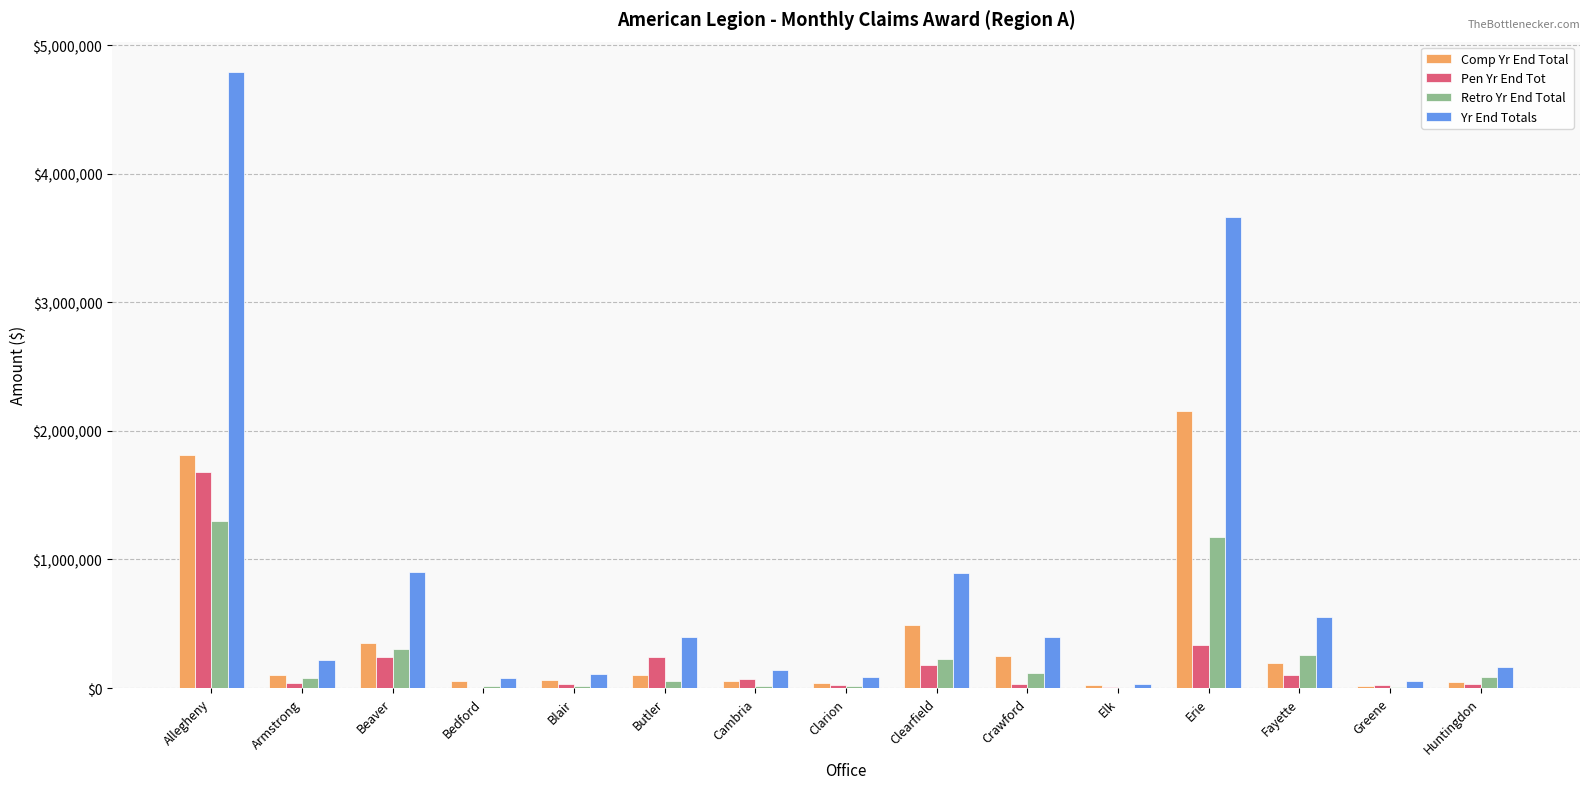

The value of Pen Yr End Tot at Allegheny is 1677221. True or false?

True